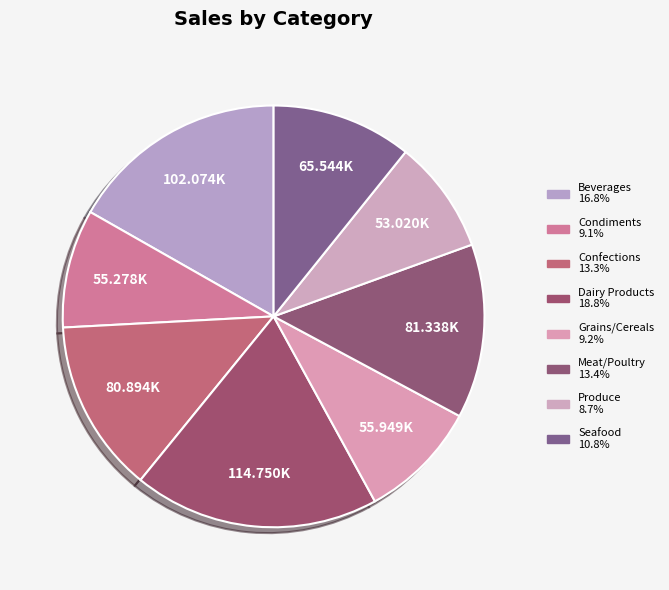

Rank the categories by value from lowest to highest.

Produce, Condiments, Grains/Cereals, Seafood, Confections, Meat/Poultry, Beverages, Dairy Products